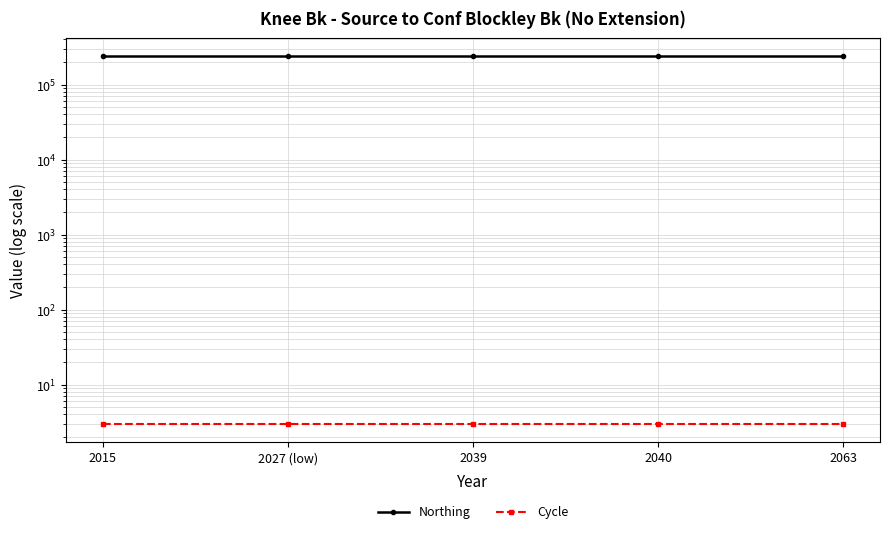

Reading right to left, what are all the values shown in this chart?

Northing: 2063=237893	2040=237893	2039=237893	2027 (low)=237893	2015=237893
Cycle: 2063=3	2040=3	2039=3	2027 (low)=3	2015=3